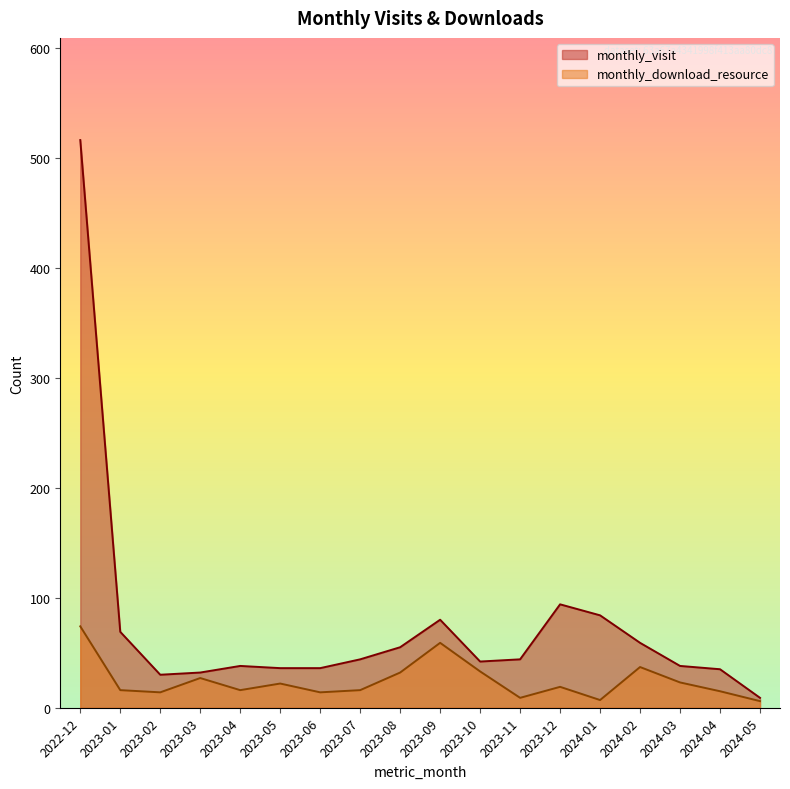

List the series in order of their overall mean, lowest first.

monthly_download_resource, monthly_visit